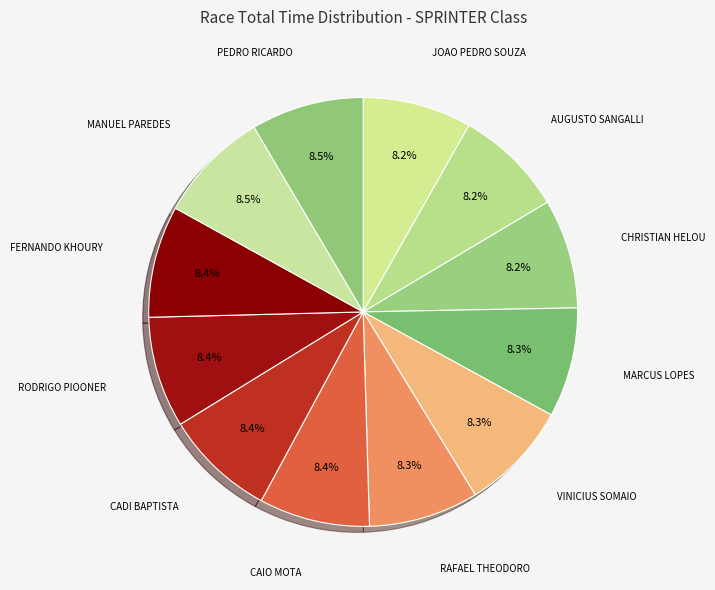

How many slices are in this pie chart?

12